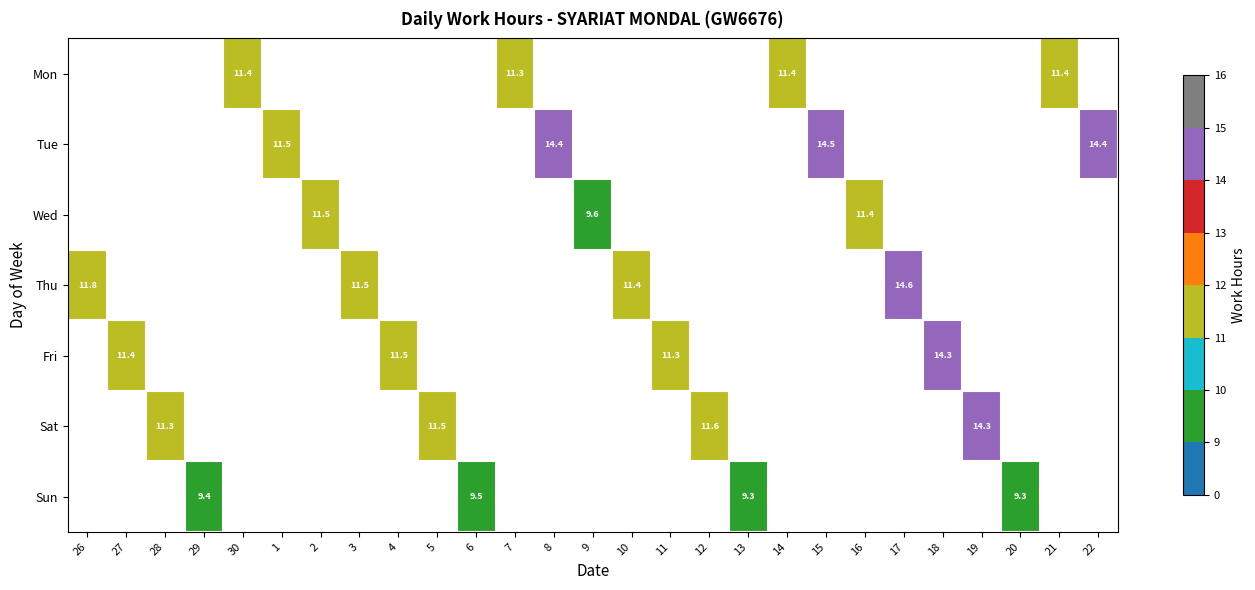

What is the minimum value shown in the chart?

9.3